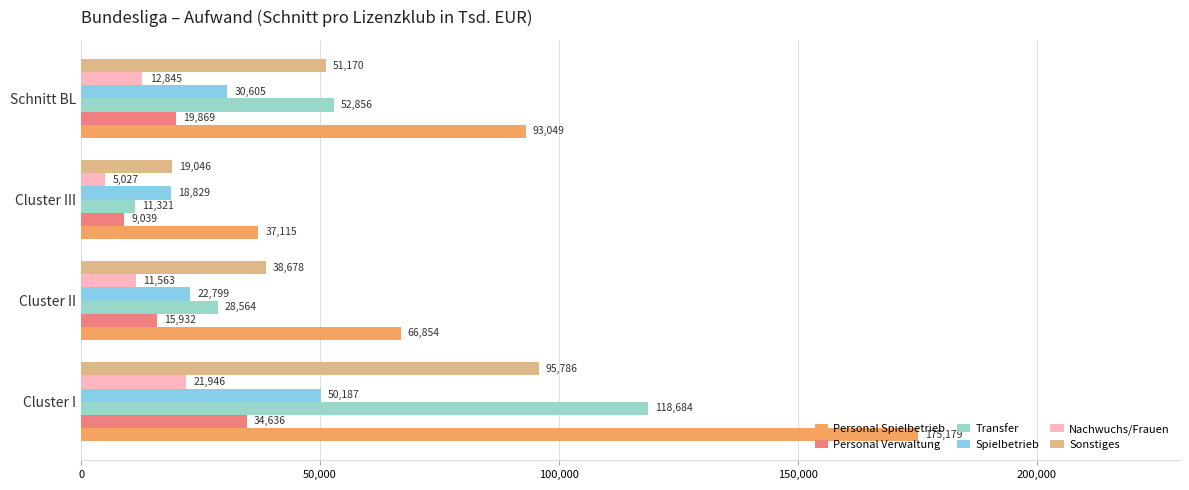

What is the highest value of the Nachwuchs/Frauen series?

21946